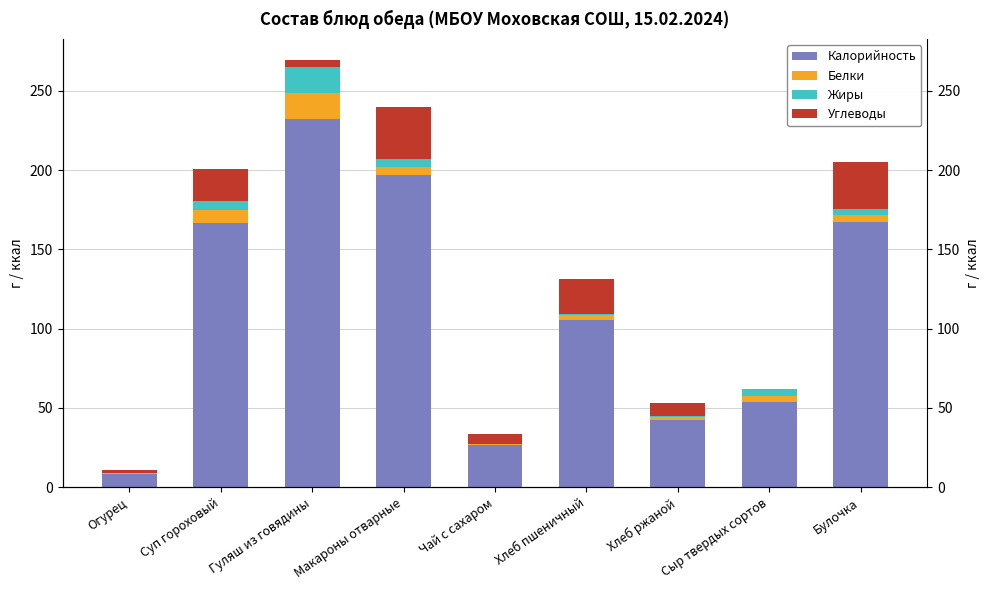

What is the spread (max minus min) of values at Макароны отварные?

191.9